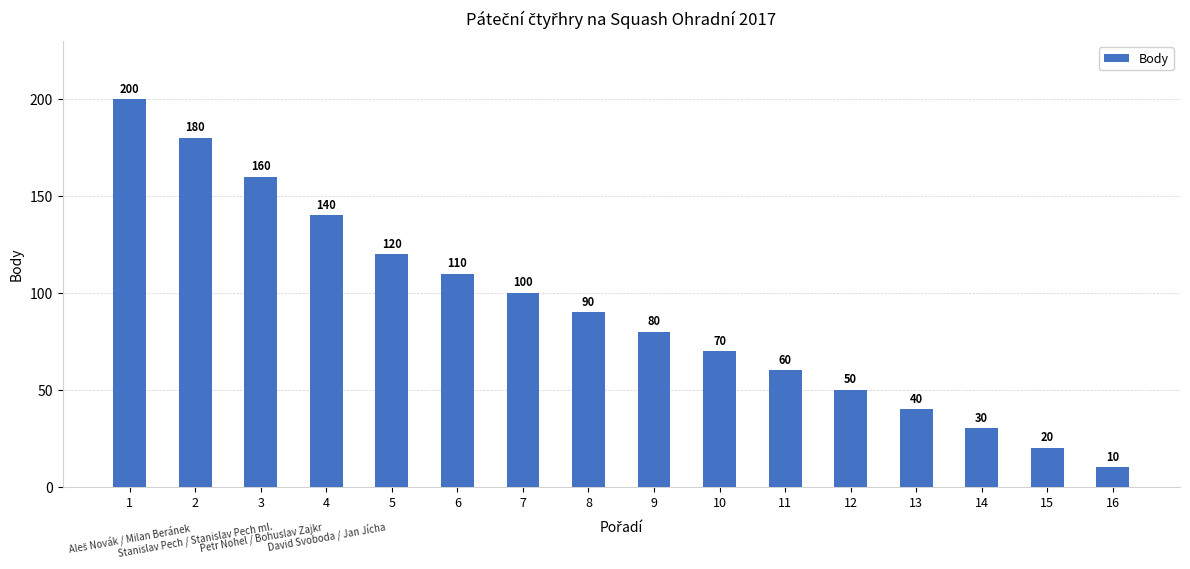

How many series are shown in this chart?

1